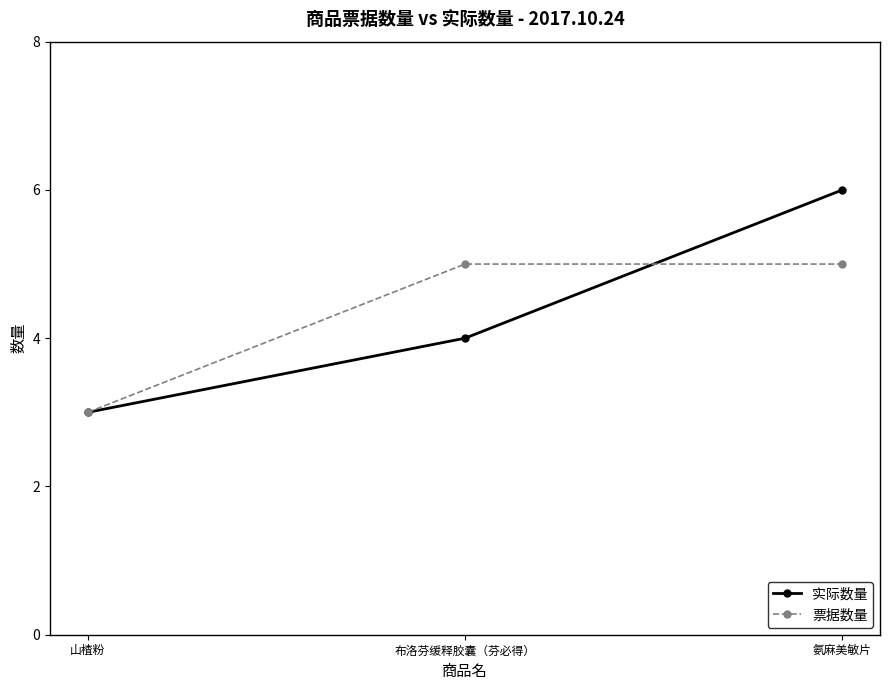

What is the sum of all 票据数量 values?

13